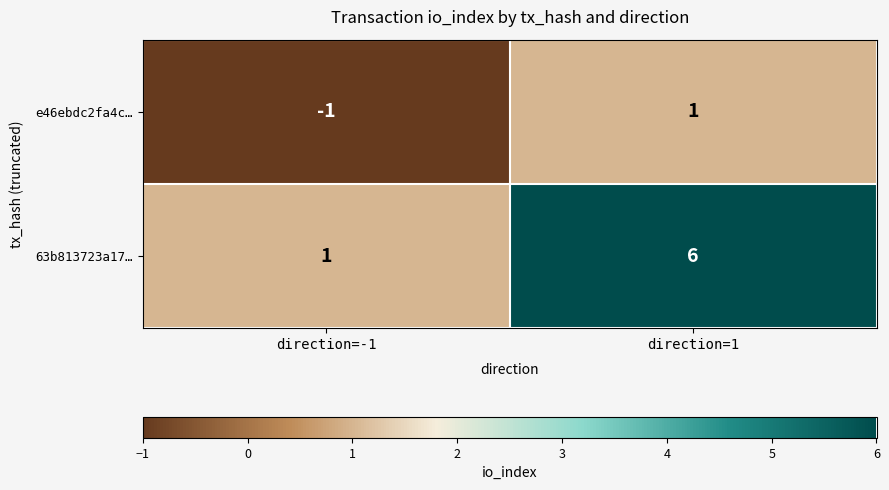

What is the total value across all series at direction=1?

7